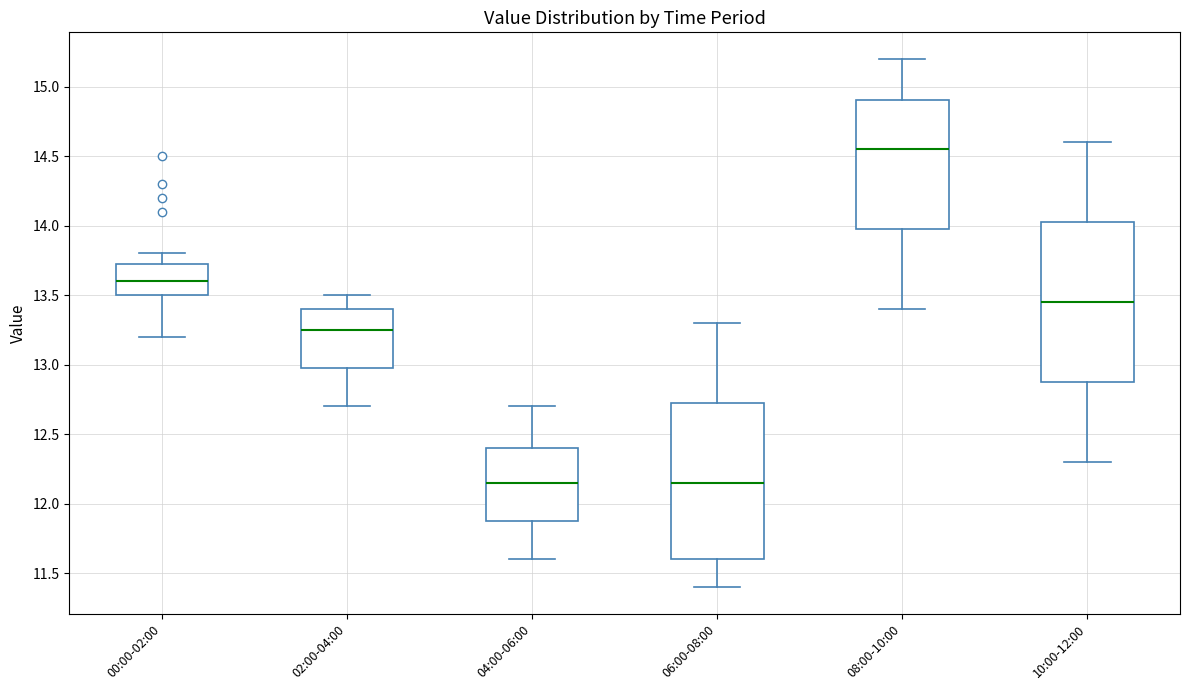

Which box has the highest median line?

08:00-10:00